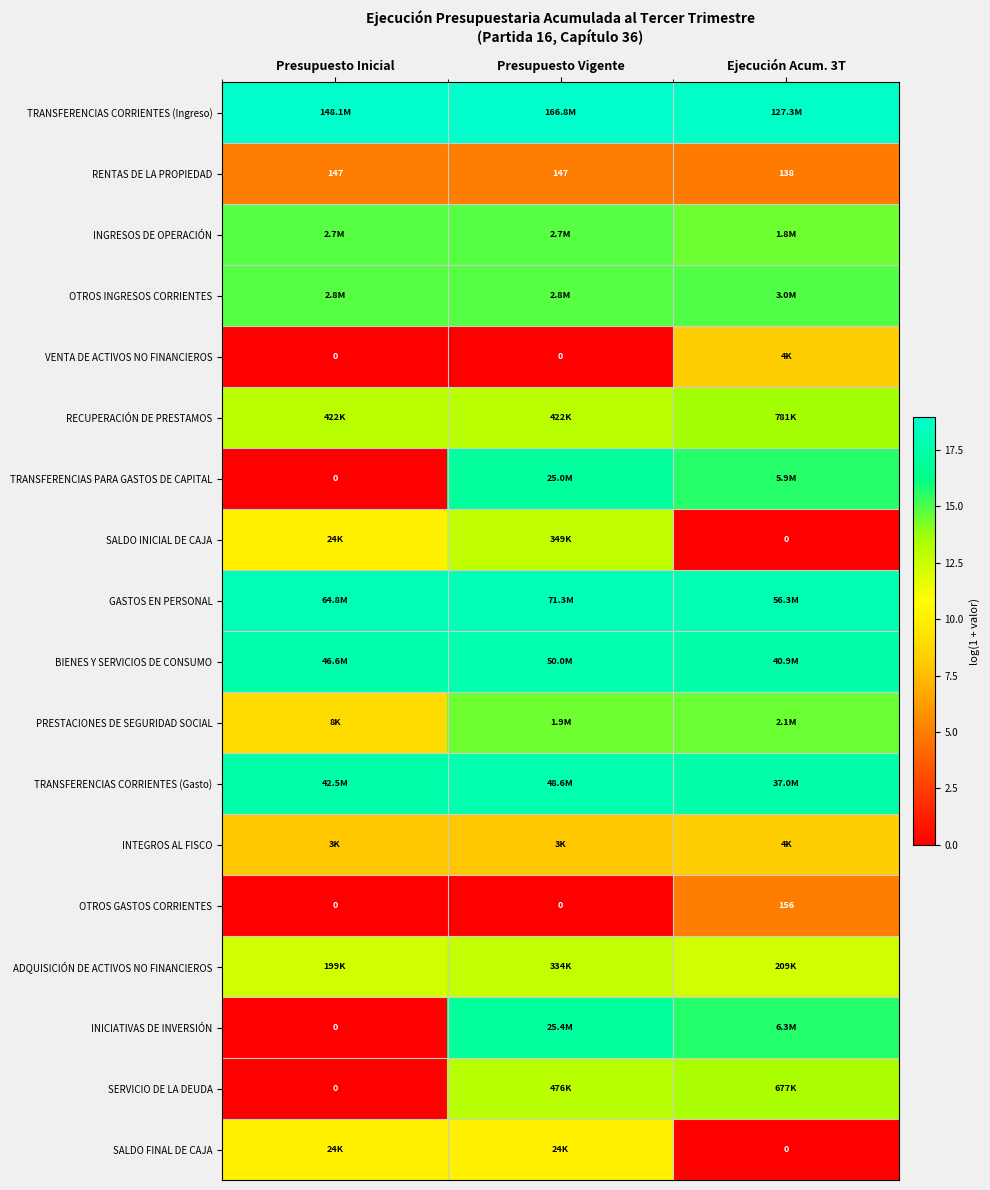

Is the value of RENTAS DE LA PROPIEDAD at Ejecución Acum. 3T greater than the value of VENTA DE ACTIVOS NO FINANCIEROS at Presupuesto Vigente?

Yes